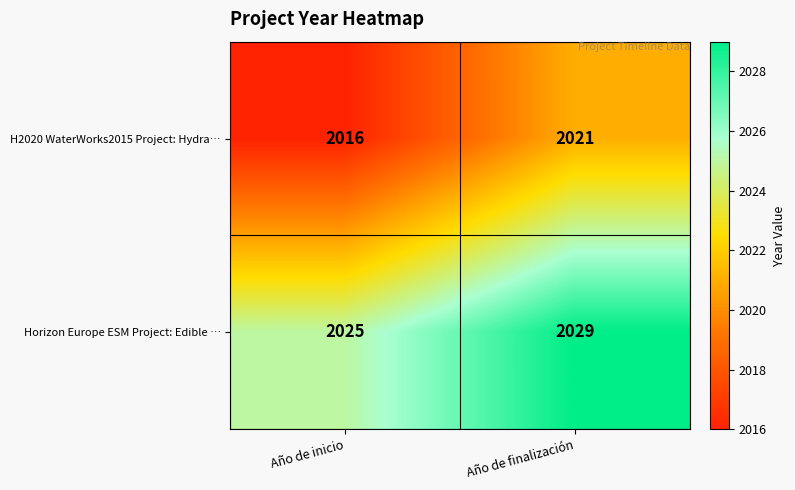

List the series in order of their peak value, lowest first.

H2020 WaterWorks2015 Project: Hydra…, Horizon Europe ESM Project: Edible …